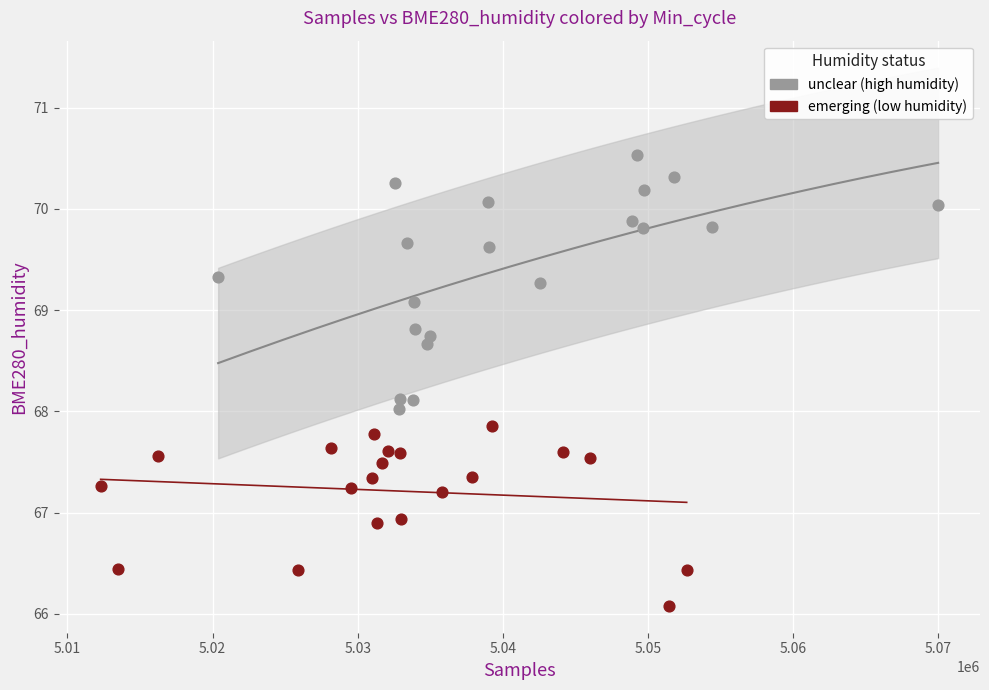

Which series contains the highest Y value?

unclear (high humidity)